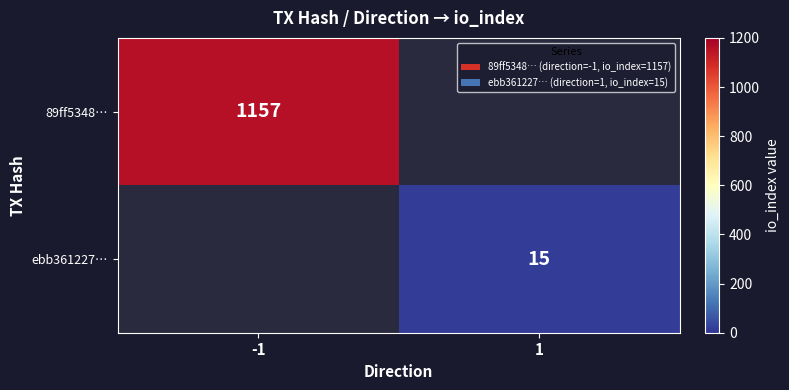

True or false: 89ff5348… has a value of 1157 at -1.

True